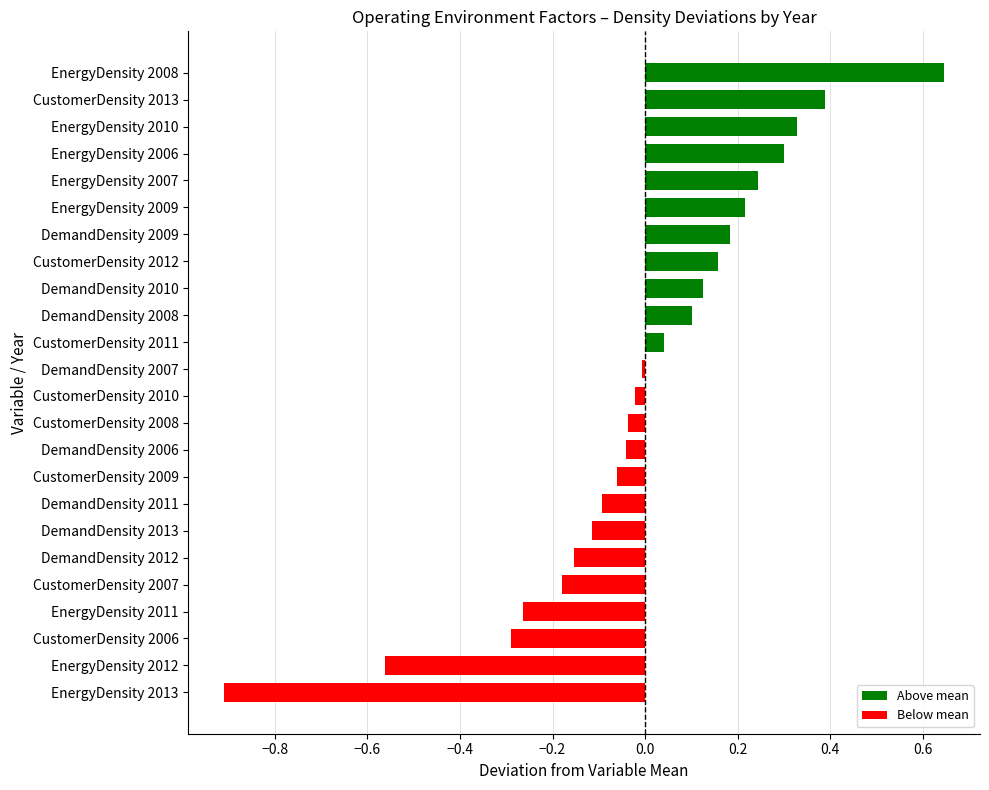

What is the minimum value shown in the chart?

-0.9